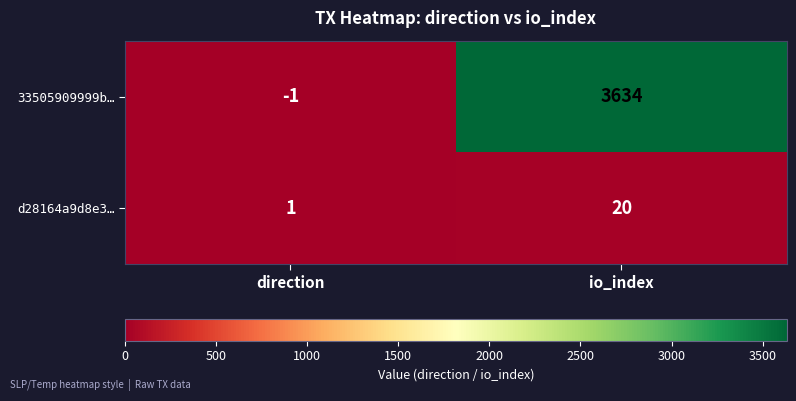

True or false: 33505909999b… has a value of 6200 at io_index.

False